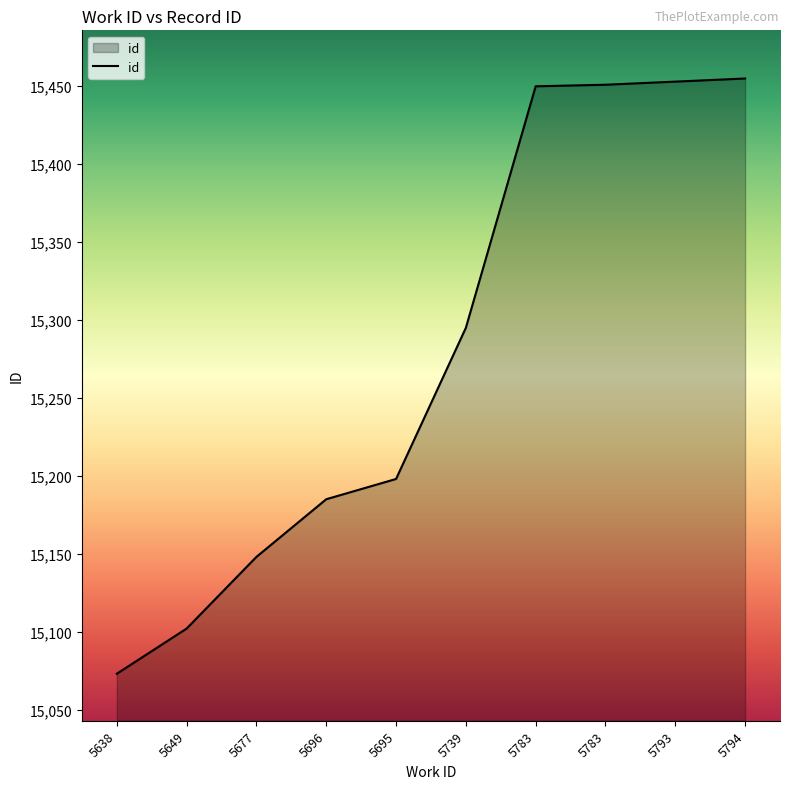

Is this an area chart (filled region under the line)?

Yes